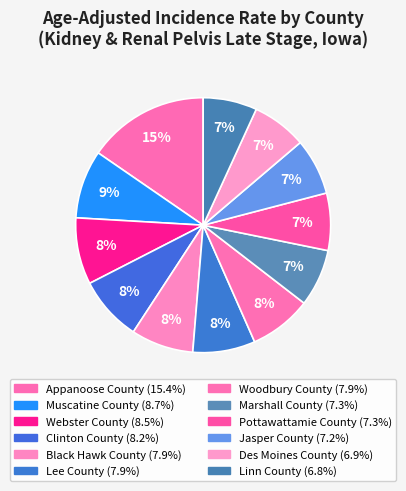

How many segments does this pie chart have?

12